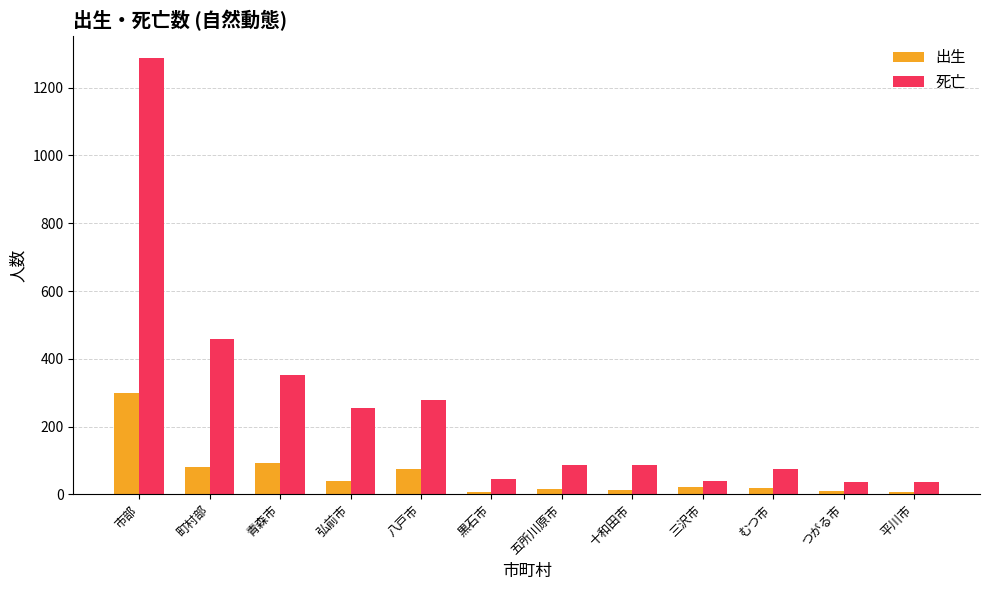

Which series has the largest range (max minus min)?

死亡